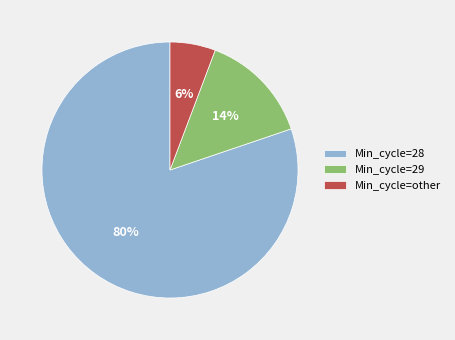

What is the smallest slice in the pie chart?

Min_cycle=other